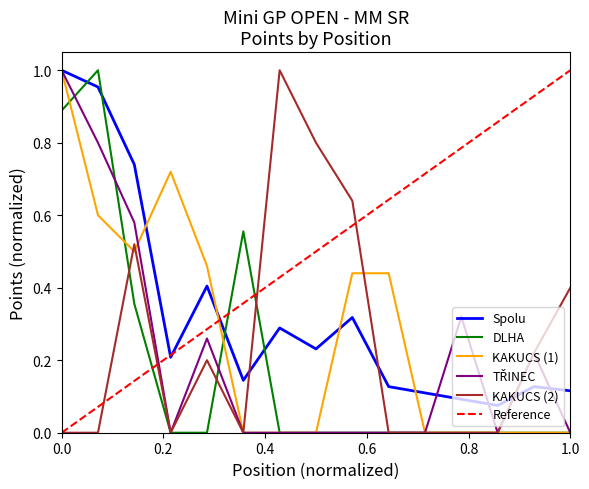

Between 5 and 11, which series saw the biggest shift?

KAKUCS_1